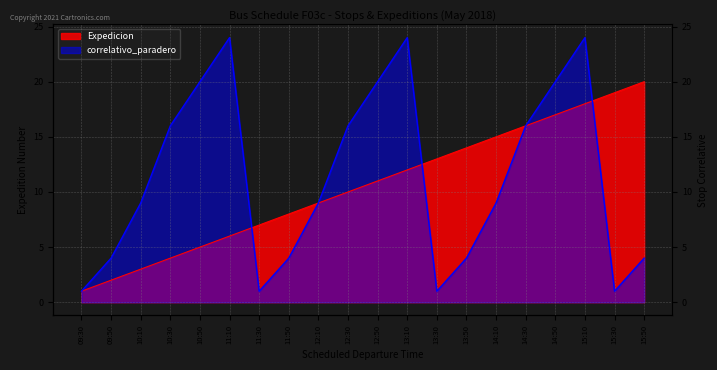

What are all the series names shown in the legend?

Expedicion, correlativo_paradero